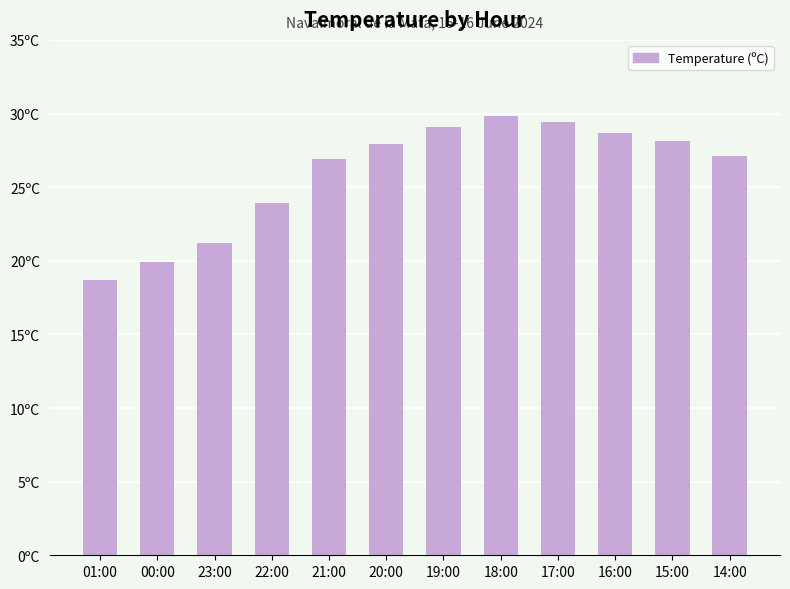

Which has a higher value, 17:00 or 16:00?

17:00